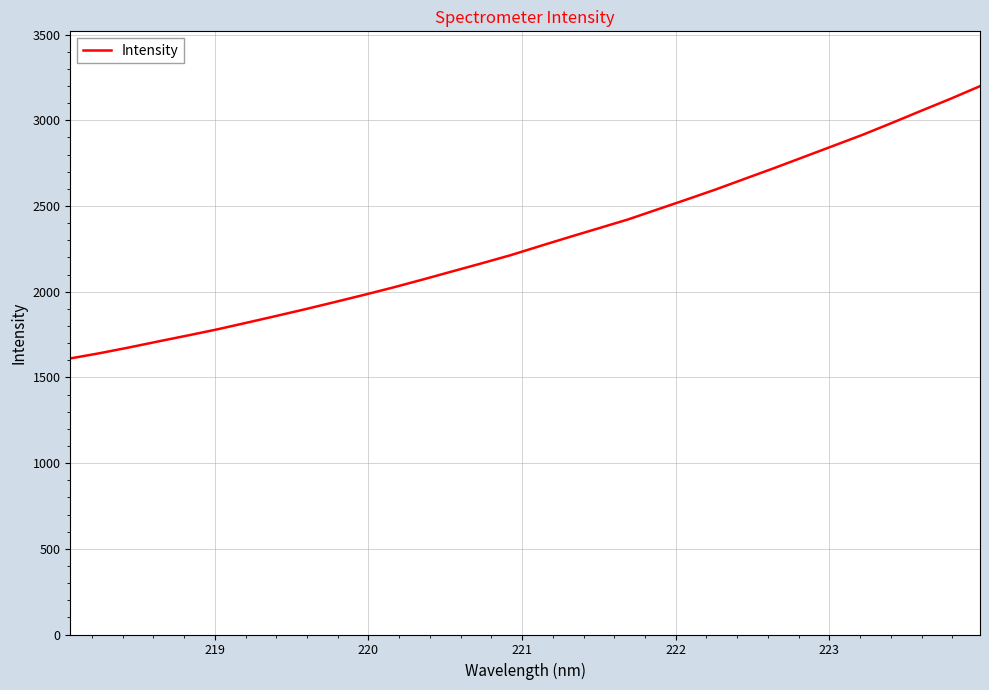

What is the difference between the maximum and minimum values?

1588.5